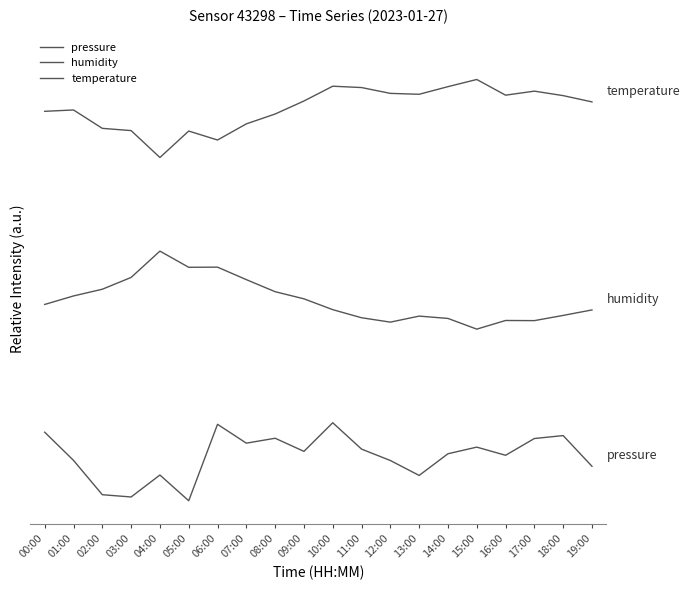

What is the total value across all series at 07:00?

8.4